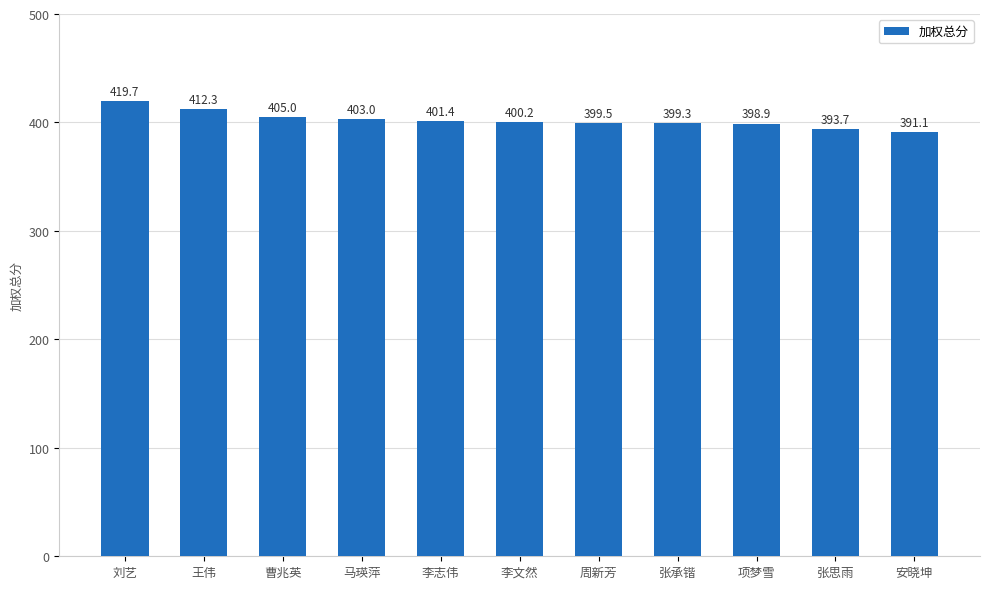

List the labels in order of value, largest first.

刘艺, 王伟, 曹兆英, 马瑛萍, 李志伟, 李文然, 周新芳, 张承锴, 项梦雪, 张思雨, 安晓坤